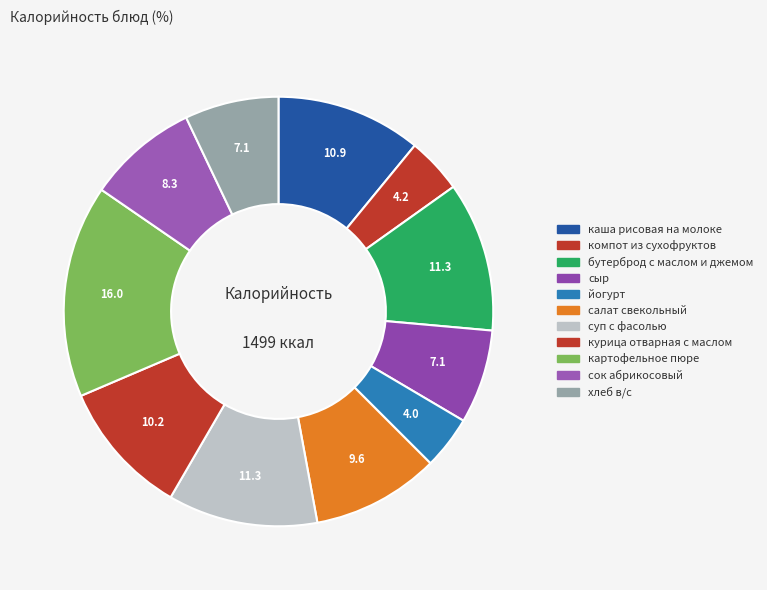

What is the ratio of the value at суп с фасолью to the value at сок абрикосовый?

1.4